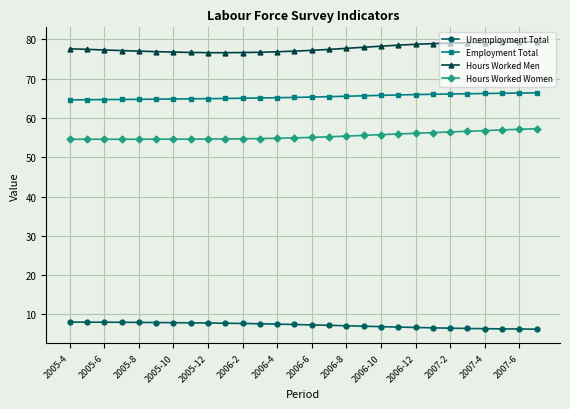

True or false: Hours Worked Men and Employment Total intersect in this chart.

False